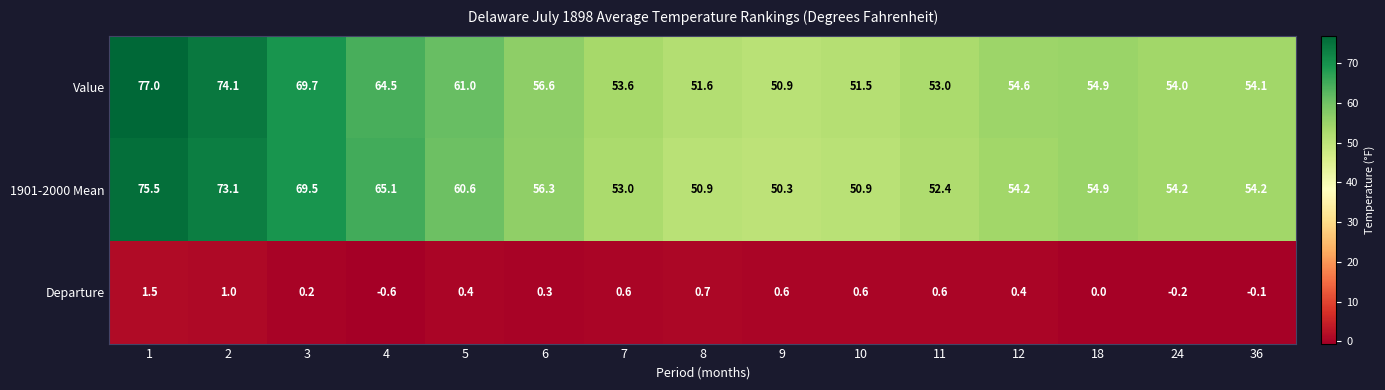

Which label corresponds to the largest value in the chart?

1